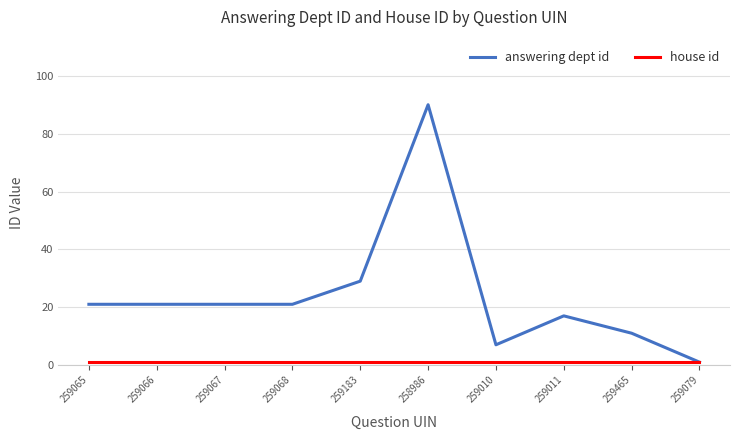

True or false: answering dept id has a value of 7 at 259010.

True